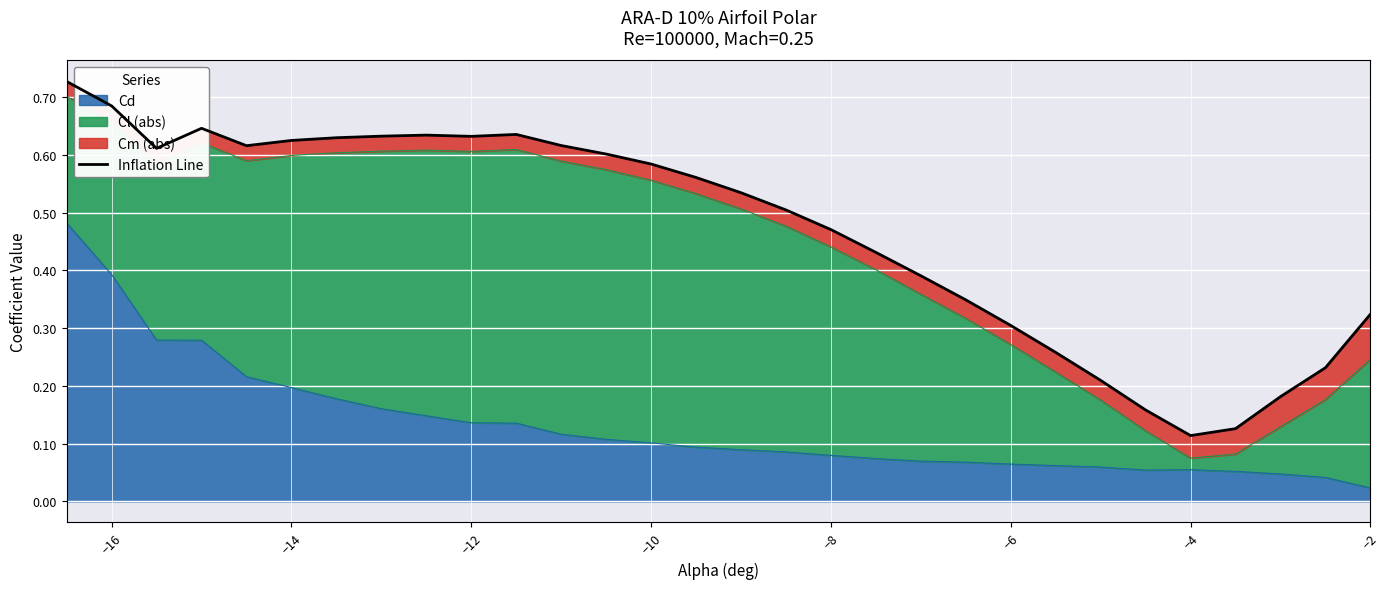

What is the difference between the maximum and minimum values?

0.6